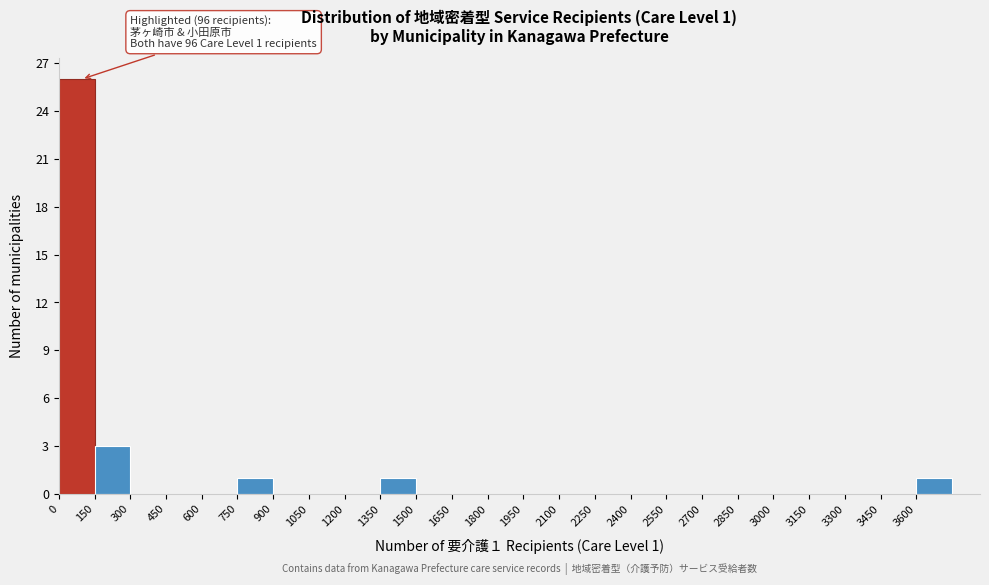

Over which range of the x-axis is the bar tallest?

0 to 150